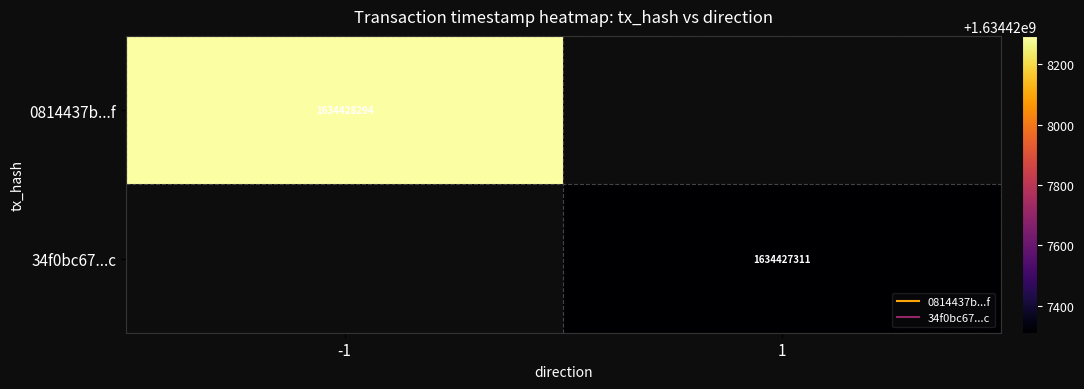

List the labels in order of 34f0bc67ba1357c7656d4f9b9e5a781fe99e63c value, smallest first.

-1, 1